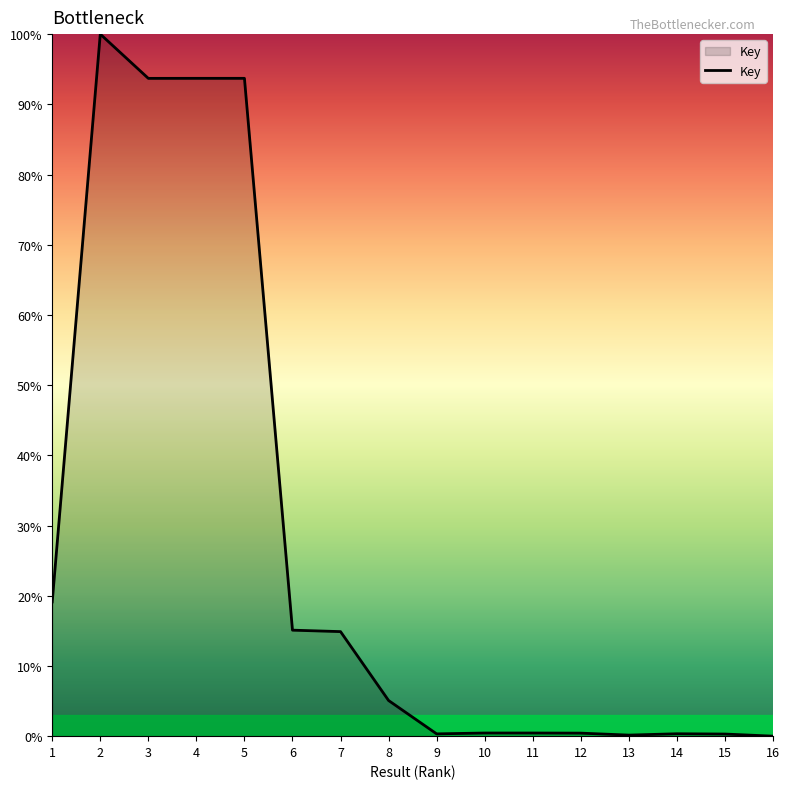

How many values are below 5?

8